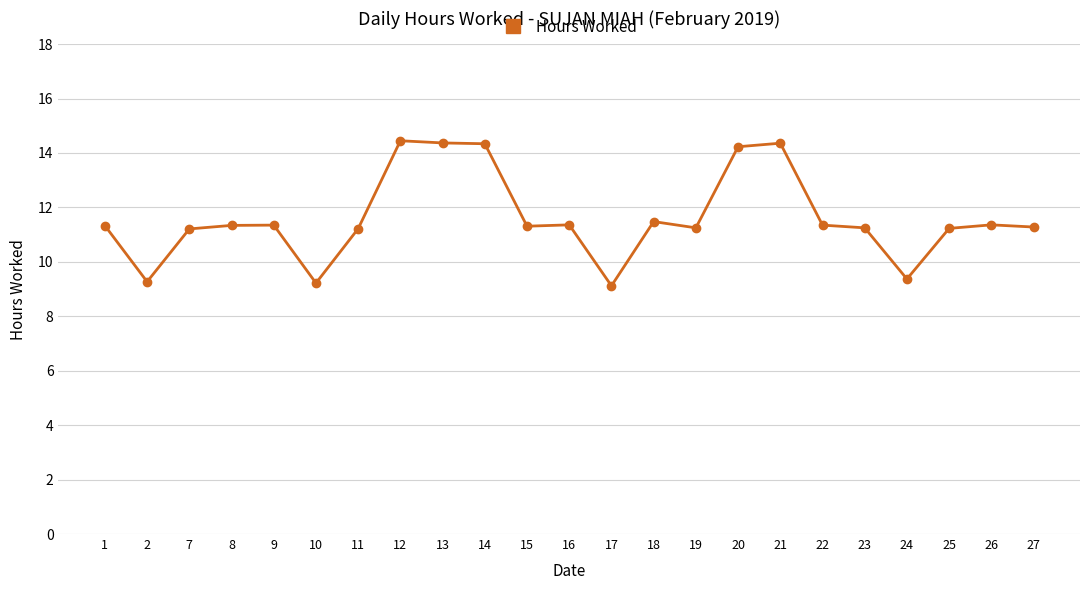

Does the chart have visible grid lines?

Yes